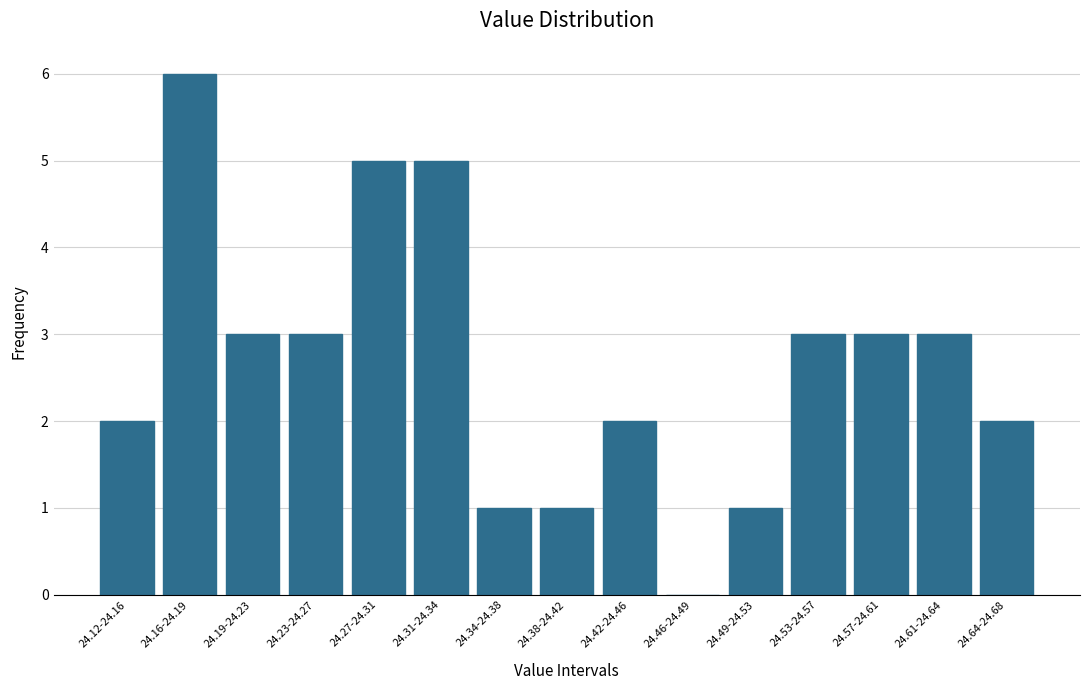

Reading left to right, list all the values displayed in this chart.

24.12-24.16=2	24.16-24.19=6	24.19-24.23=3	24.23-24.27=3	24.27-24.31=5	24.31-24.34=5	24.34-24.38=1	24.38-24.42=1	24.42-24.46=2	24.46-24.49=0	24.49-24.53=1	24.53-24.57=3	24.57-24.61=3	24.61-24.64=3	24.64-24.68=2